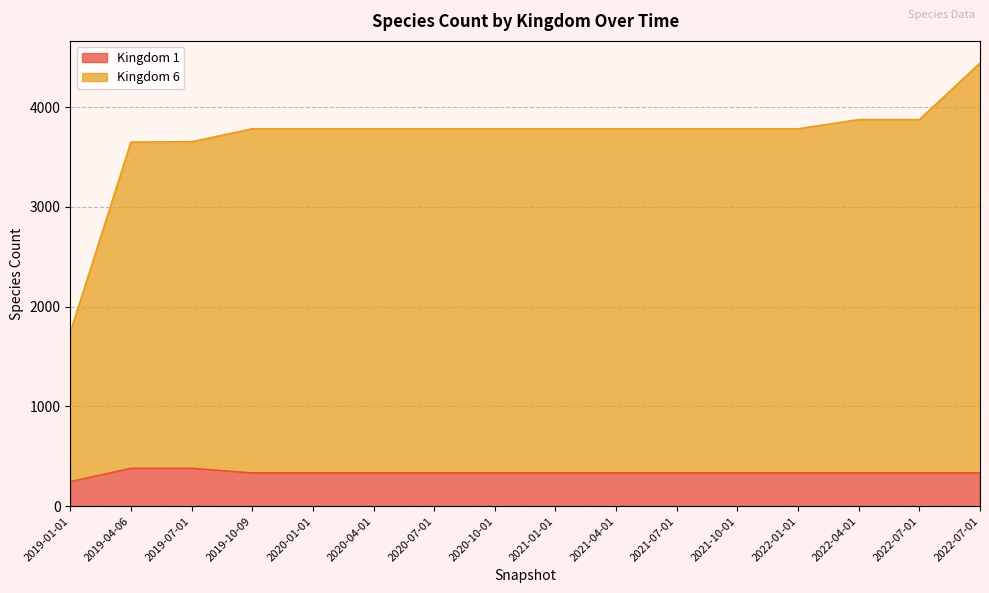

True or false: Kingdom 1 has more than 0 interior local peaks.

False